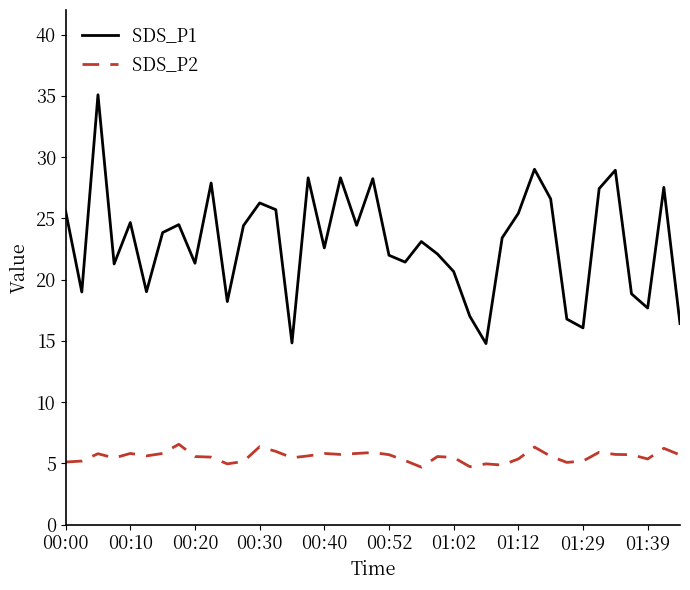

True or false: SDS_P2 and SDS_P1 intersect in this chart.

False